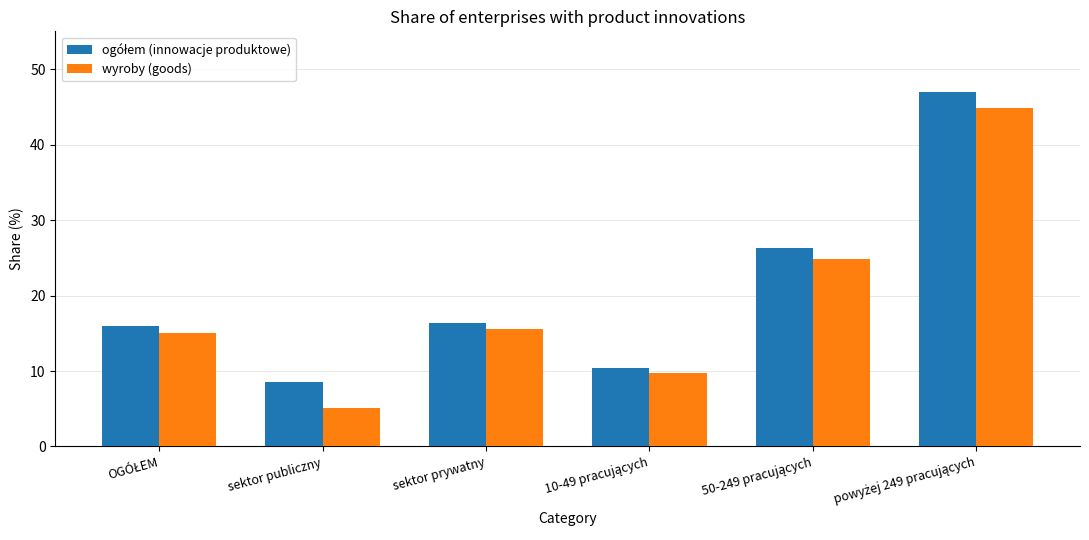

The wyroby (goods) series shows 7.4 at sektor publiczny. True or false?

False